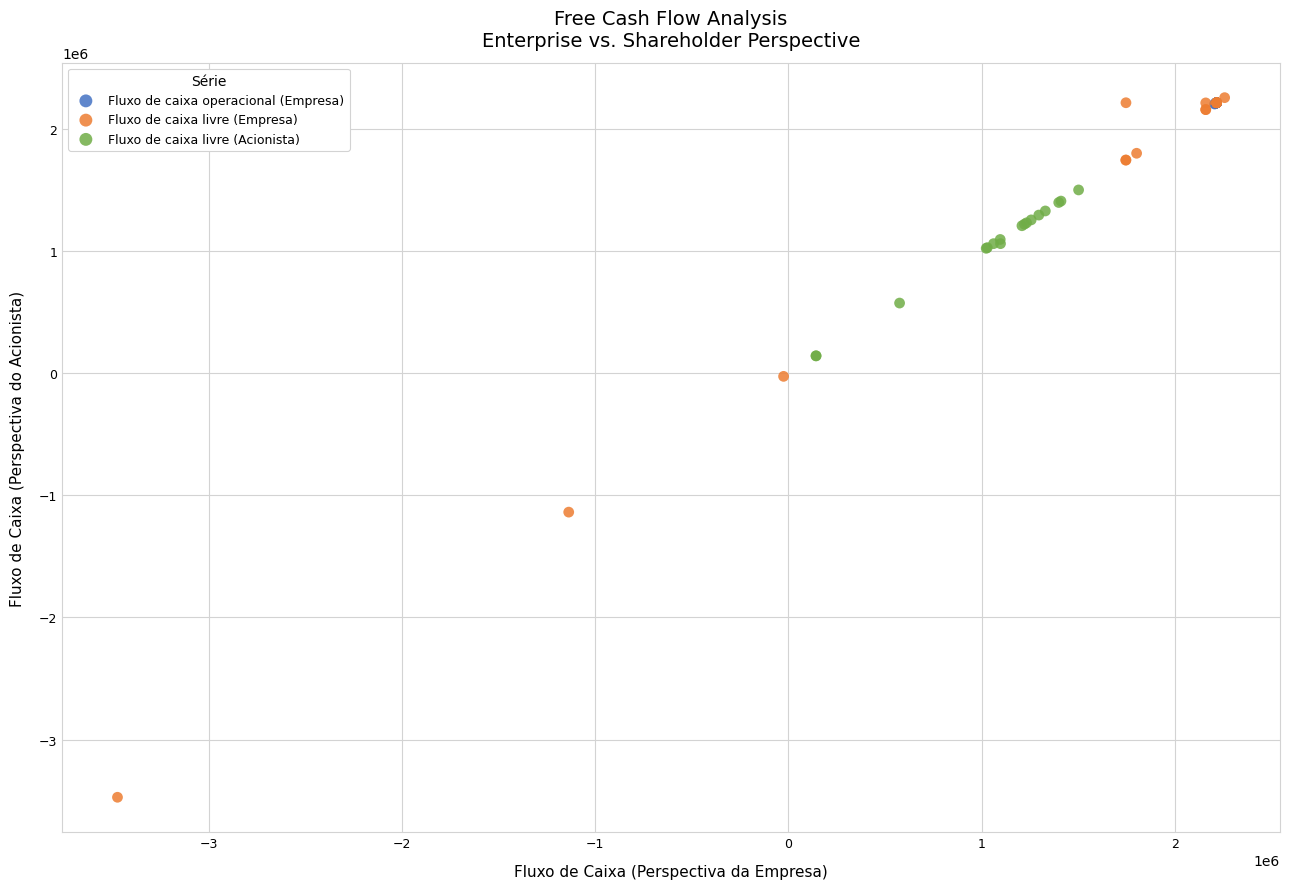

Which series reaches the minimum Y coordinate?

Fluxo de caixa livre (Empresa)